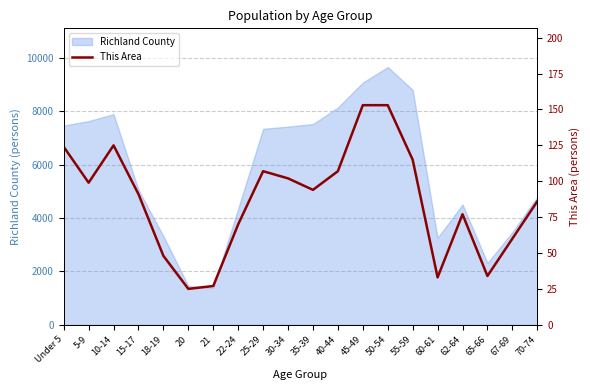

The value of Richland County at 70-74 is 8226. True or false?

False